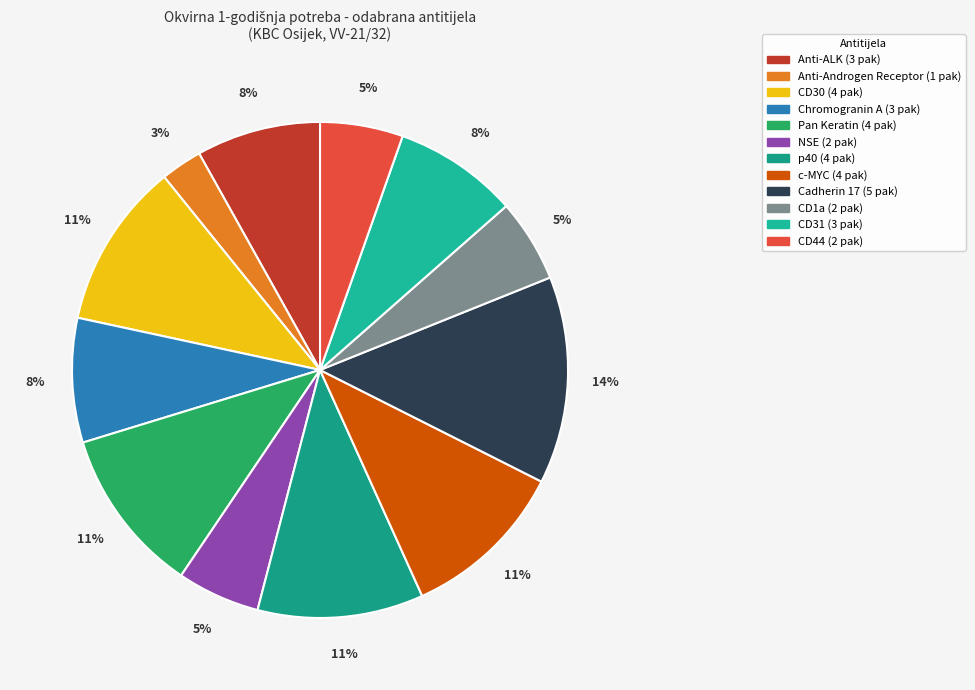

How many segments does this pie chart have?

12